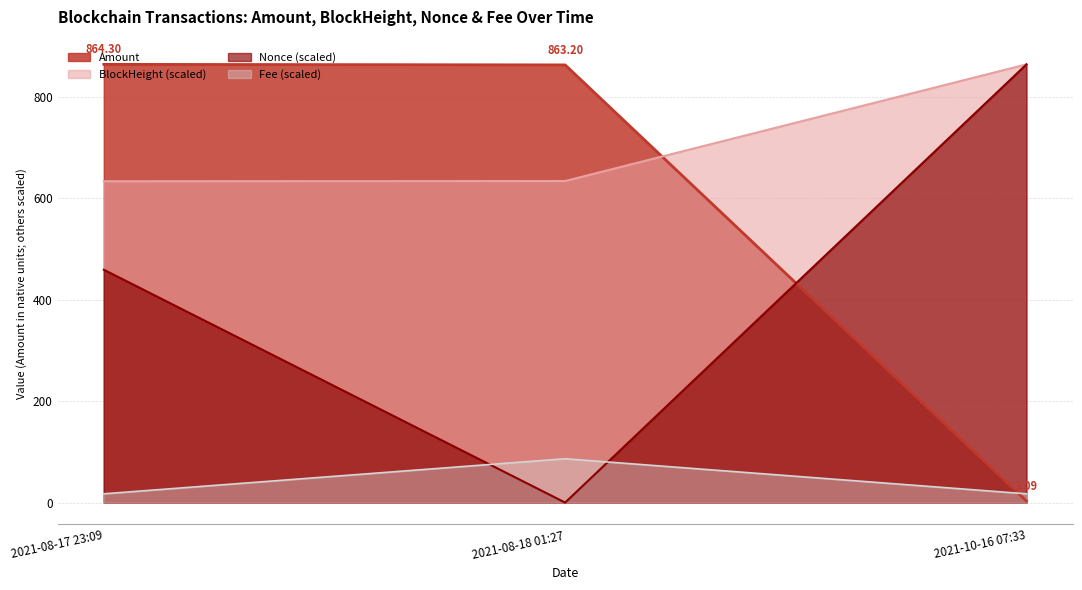

How many lines are shown in the chart?

4